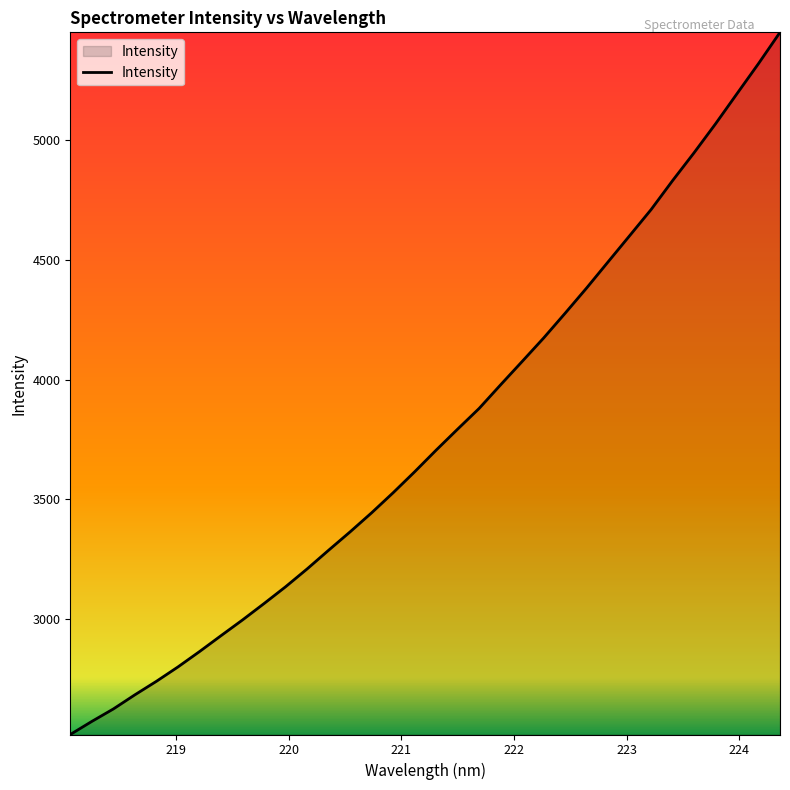

What is the difference between the maximum and minimum values?

2935.5